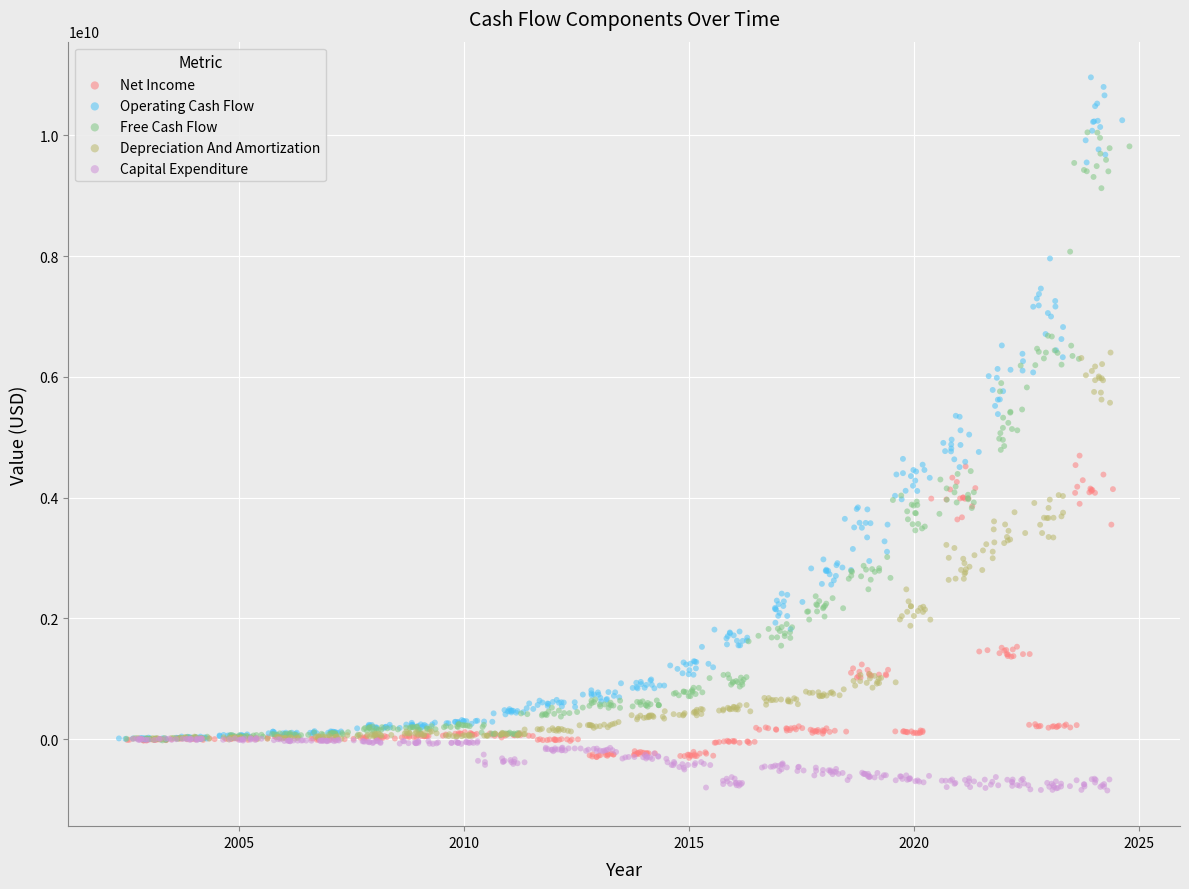

Which series reaches the maximum Y coordinate?

Operating Cash Flow